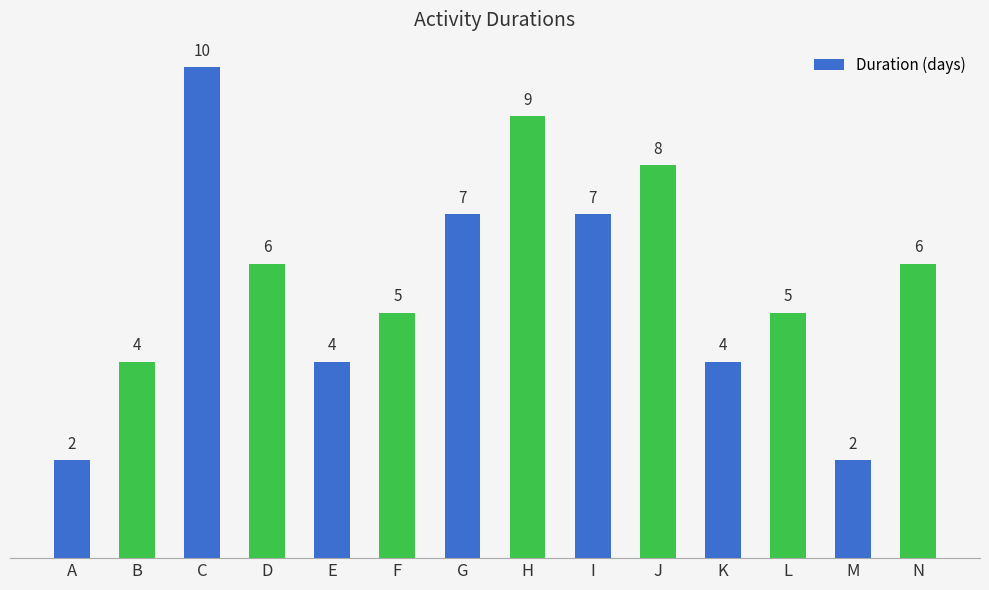

Read the value at M.

2